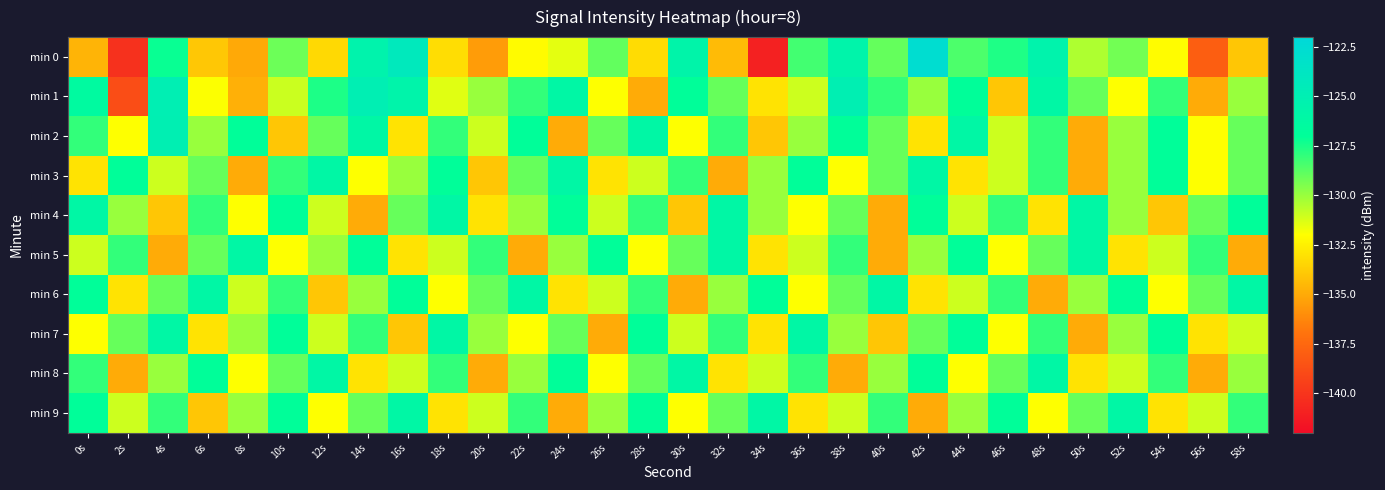

What is the difference between the highest and lowest values at 28s?

9.0